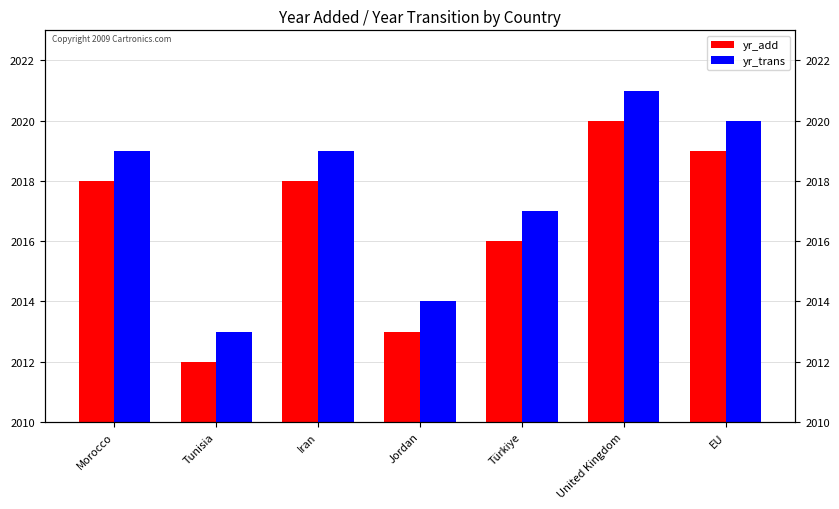

Where is yr_add nearest to the value 2016?

Türkiye